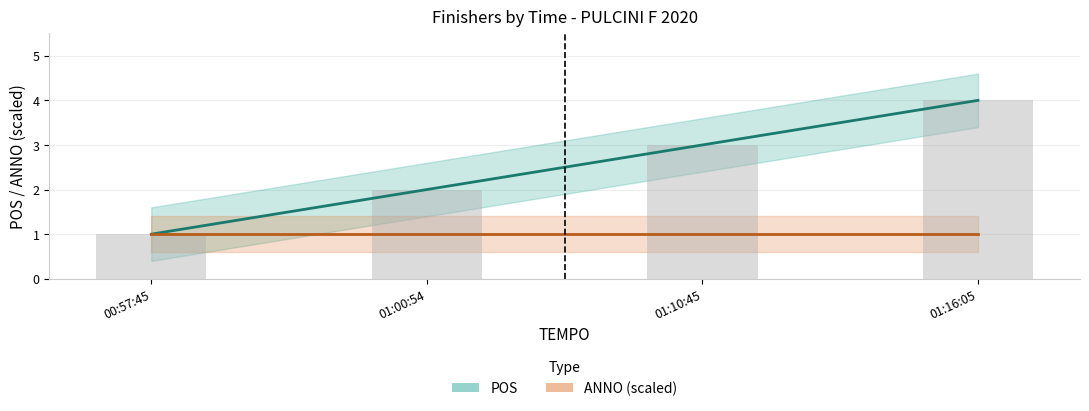

List the labels in order of POS value, smallest first.

00:57:45, 01:00:54, 01:10:45, 01:16:05